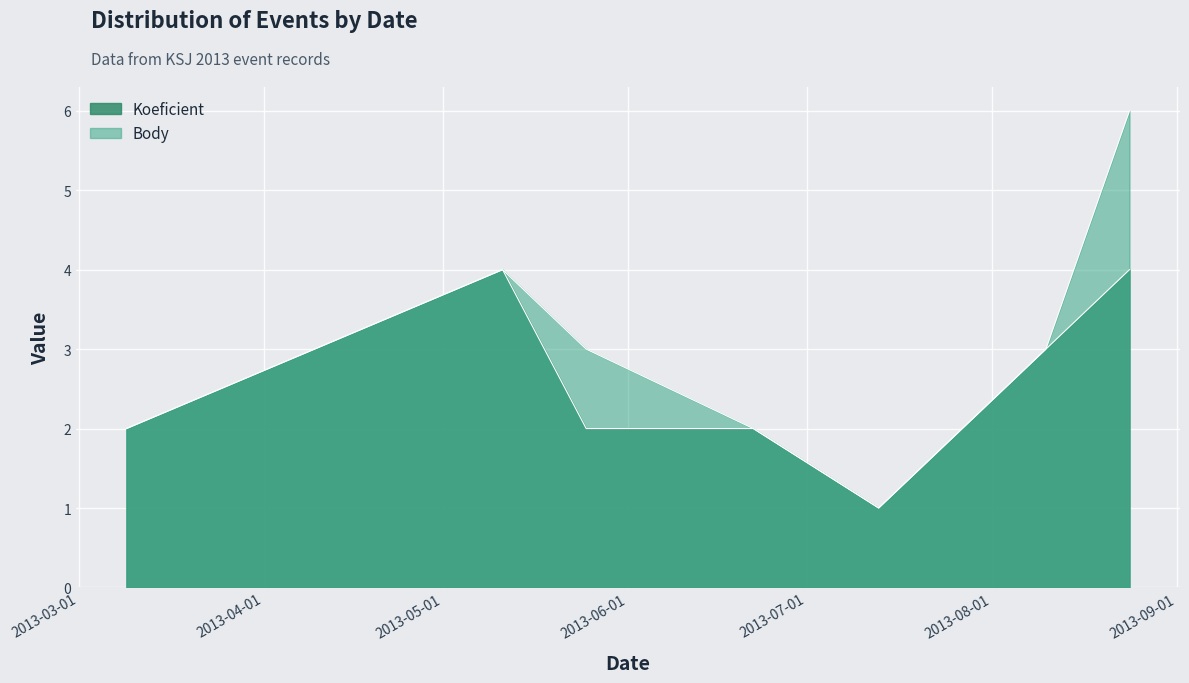

Rank the series by their maximum value, from highest to lowest.

Body, Koeficient